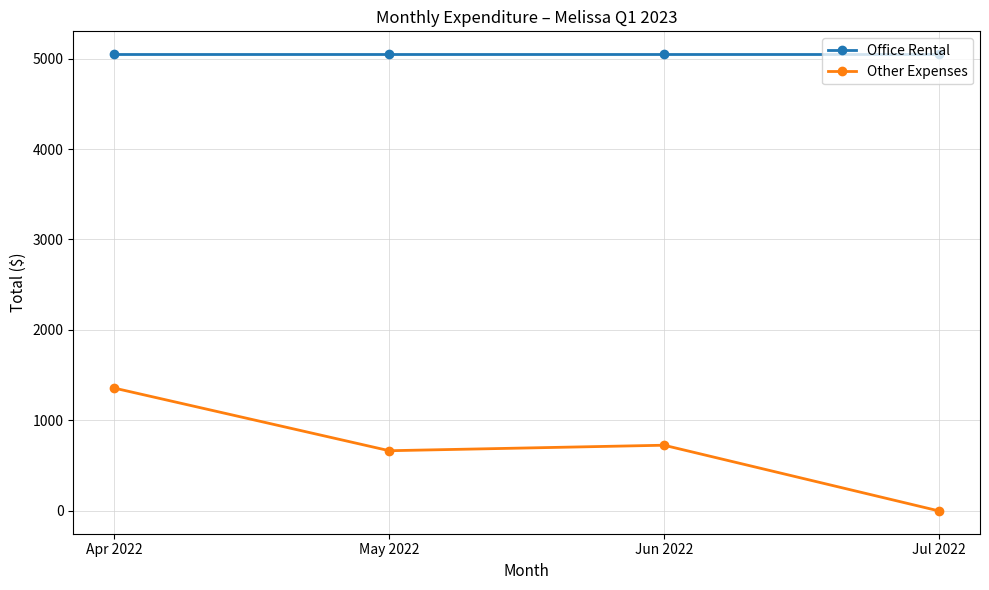

At how many categories does at least one series exceed 3612?

4